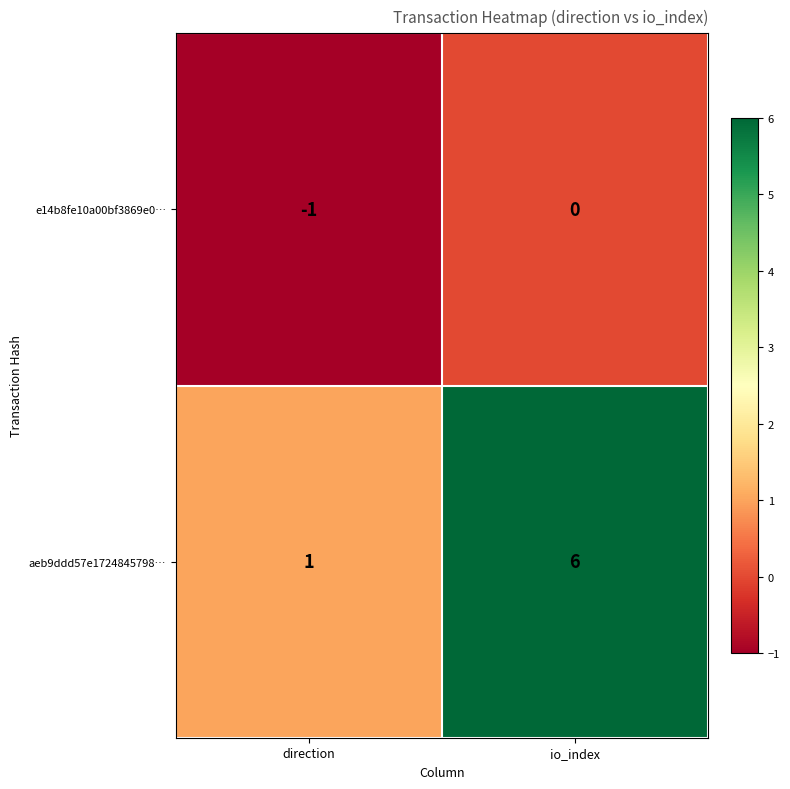

Reading left to right, transcribe all the data shown in this chart.

e14b8fe10a00bf3869e0…: direction=-1	io_index=0
aeb9ddd57e1724845798…: direction=1	io_index=6